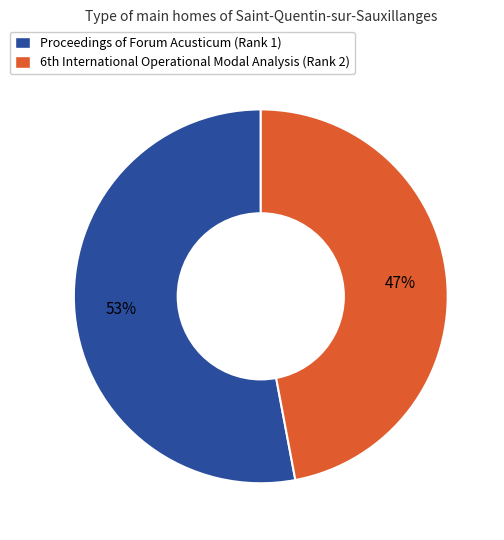

How many segments does this pie chart have?

2